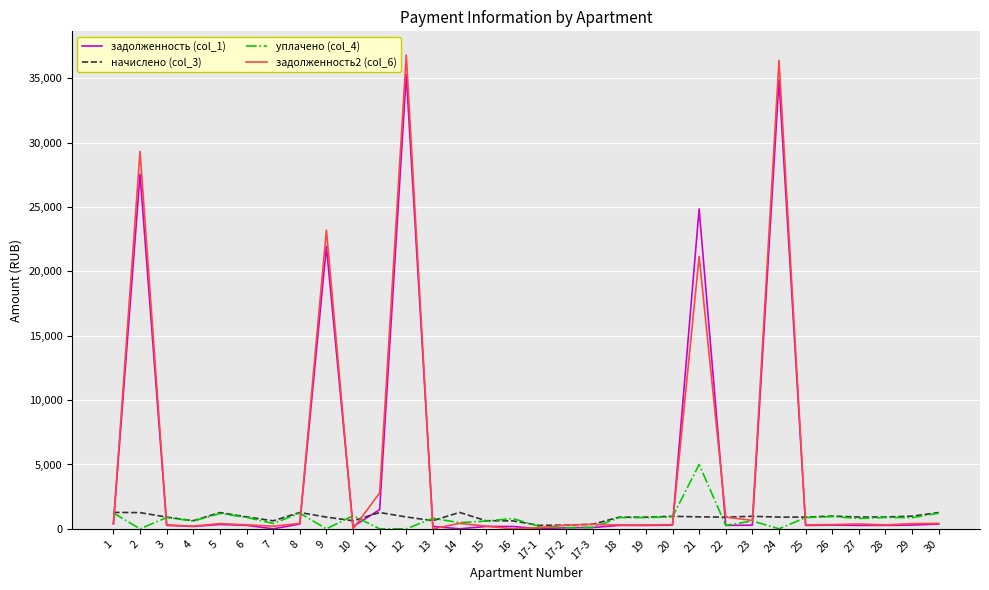

Which series has the widest spread of values?

задолженность2 (col_6)